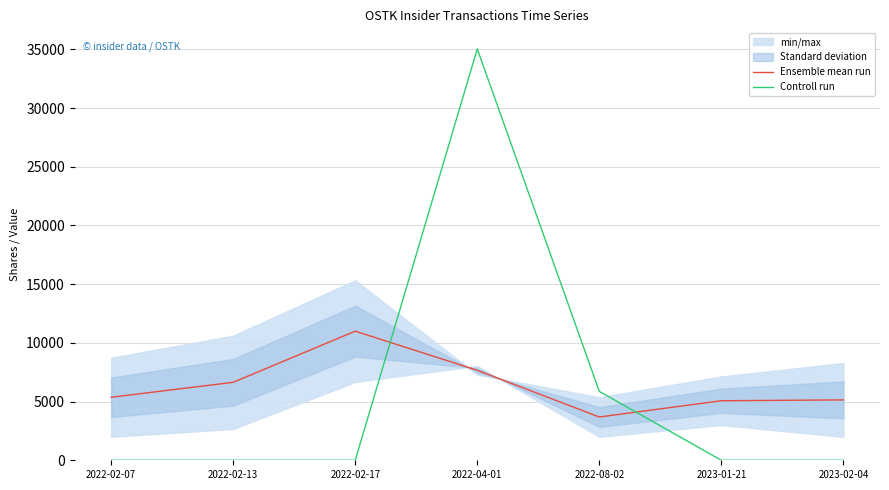

What is the difference between the Ensemble mean run values at 2023-01-21 and 2023-02-04?

71.0